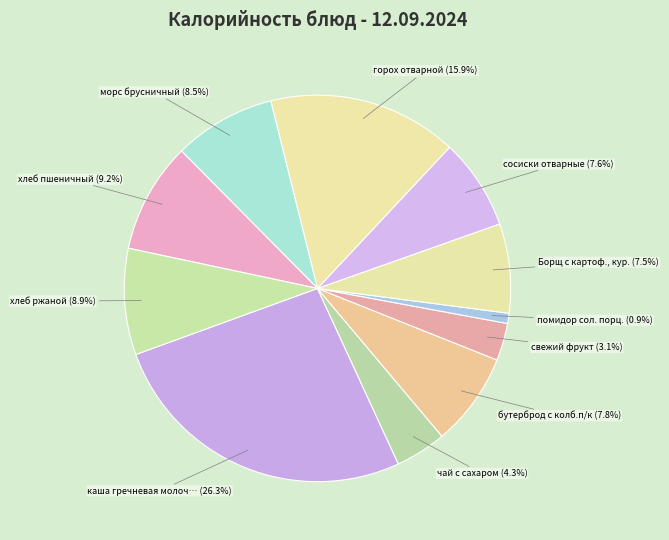

How many segments does this pie chart have?

11